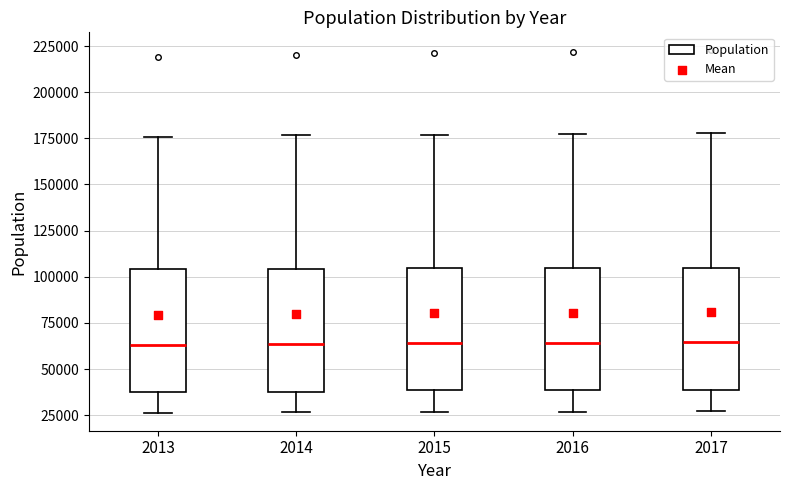

Reading left to right, transcribe this box plot: for each box, give where its median line is, the range the box spans, and where its two whiskers end, as read against the y-axis. The values are not printed on the chart, so give them approximately, as read against the axis.

2013: median 65000, box 40000 to 105000, whiskers 25000 to 175000
2014: median 65000, box 40000 to 105000, whiskers 25000 to 175000
2015: median 65000, box 40000 to 105000, whiskers 25000 to 175000
2016: median 65000, box 40000 to 105000, whiskers 25000 to 175000
2017: median 65000, box 40000 to 105000, whiskers 25000 to 180000